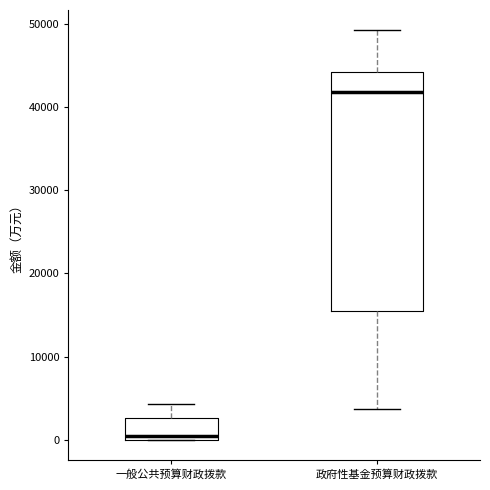

Which box is the tallest, from its lower edge to its upper edge?

政府性基金预算财政拨款